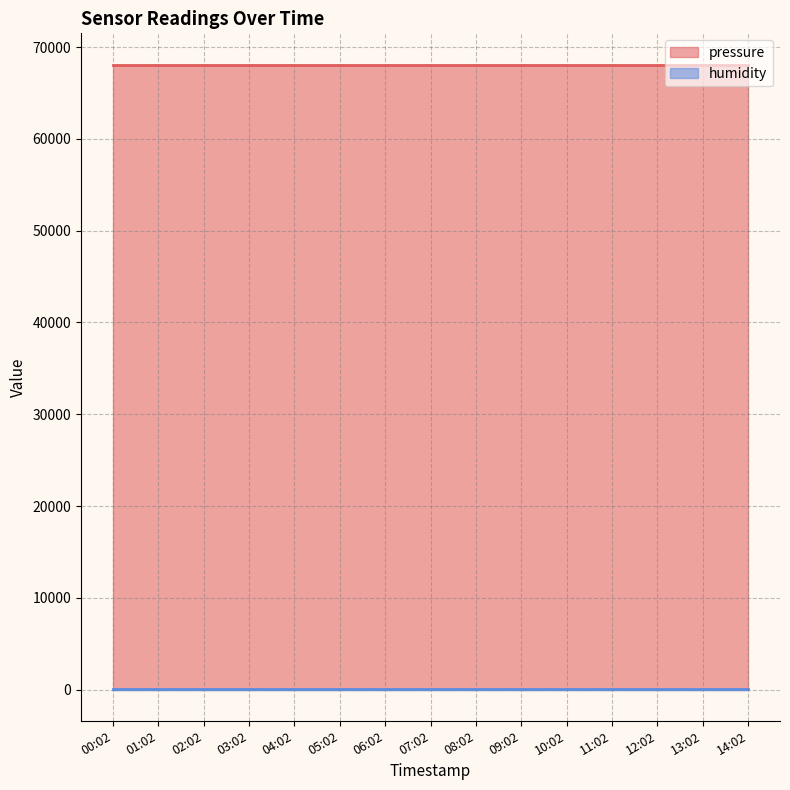

Reading left to right, what are all the values shown in this chart?

pressure: 00:02=68106.7	01:02=68106.7	02:02=68106.7	03:02=68106.7	04:02=68106.7	05:02=68106.7	06:02=68106.7	07:02=68106.7	08:02=68106.7	09:02=68106.7	10:02=68106.7	11:02=68106.7	12:02=68106.7	13:02=68106.7	14:02=68106.7
humidity: 00:02=100.0	01:02=100.0	02:02=100.0	03:02=100.0	04:02=100.0	05:02=100.0	06:02=100.0	07:02=100.0	08:02=100.0	09:02=100.0	10:02=100.0	11:02=100.0	12:02=100.0	13:02=100.0	14:02=100.0